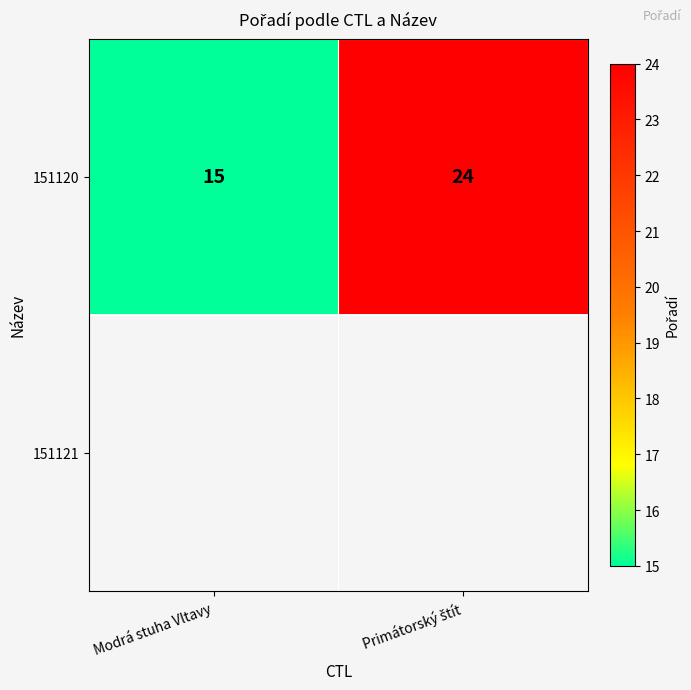

Read the 151120 value at Modrá stuha Vltavy.

15